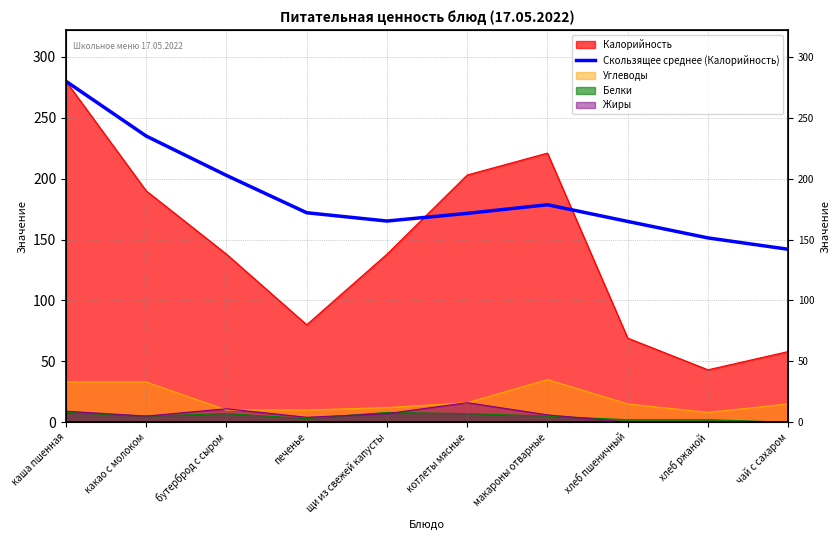

How many interior local peaks (higher than both neighbors) does the data have?

1